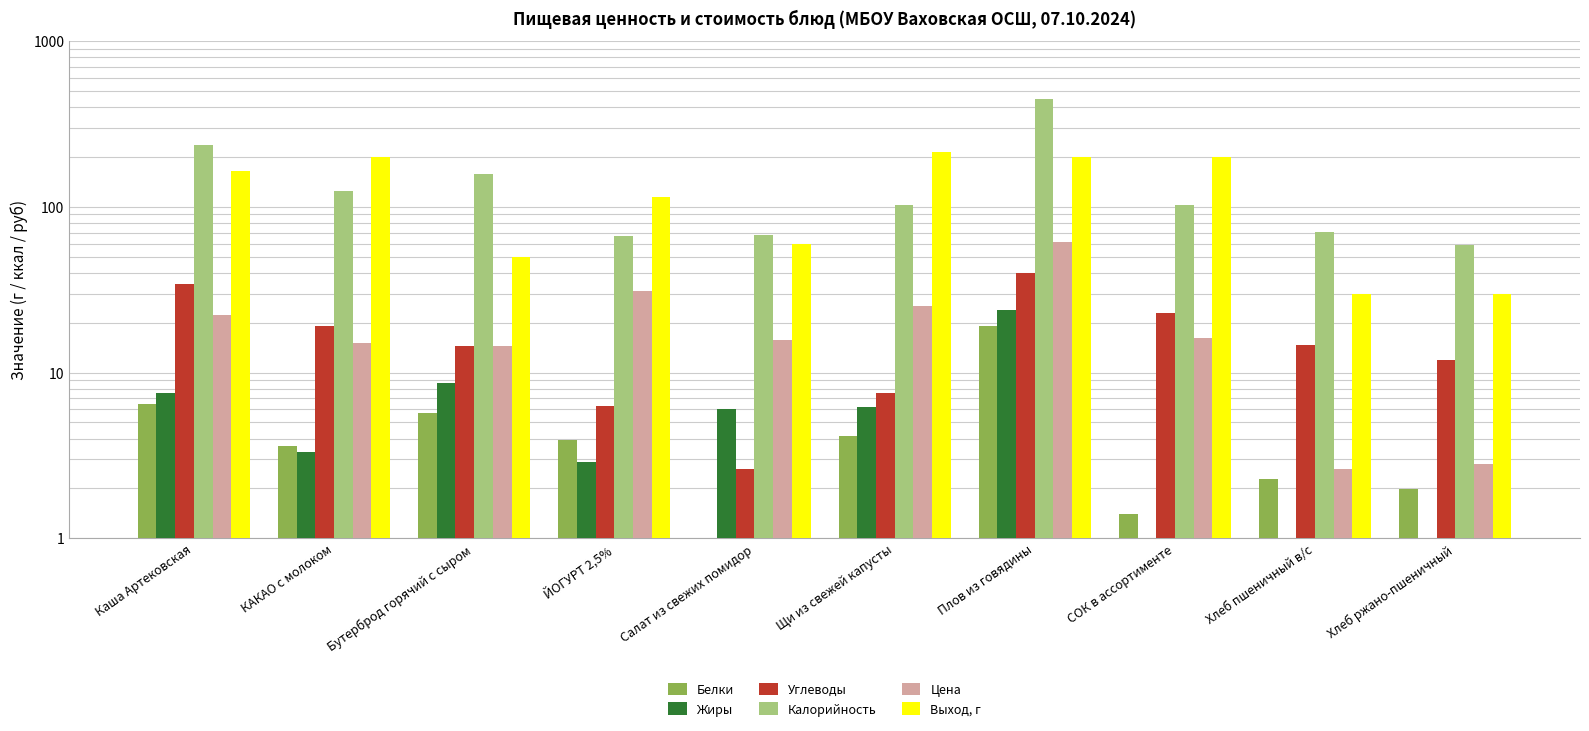

At ЙОГУРТ 2,5%, list the series in order from smallest to largest.

Жиры, Белки, Углеводы, Цена, Калорийность, Выход, г